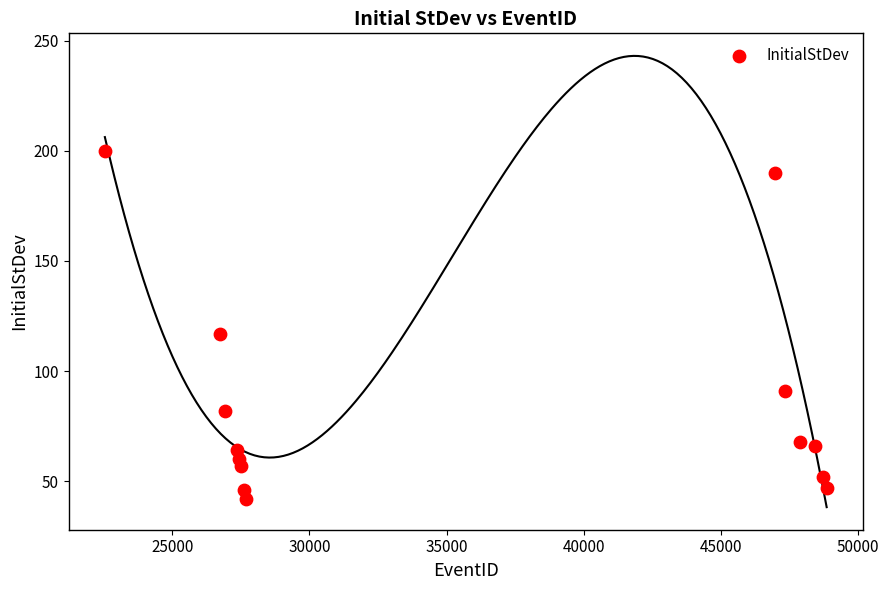

What is the range of X values (max minus min)?

26306